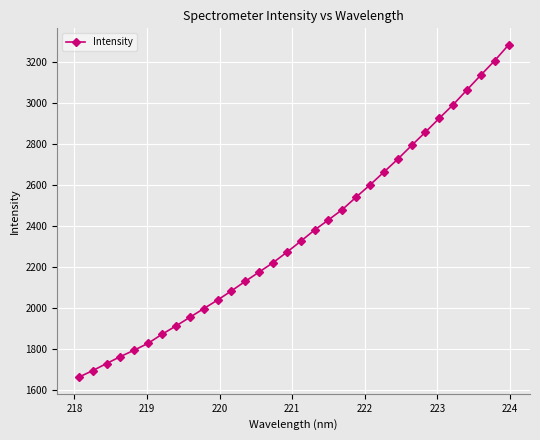

What is the smallest value displayed?

1660.2